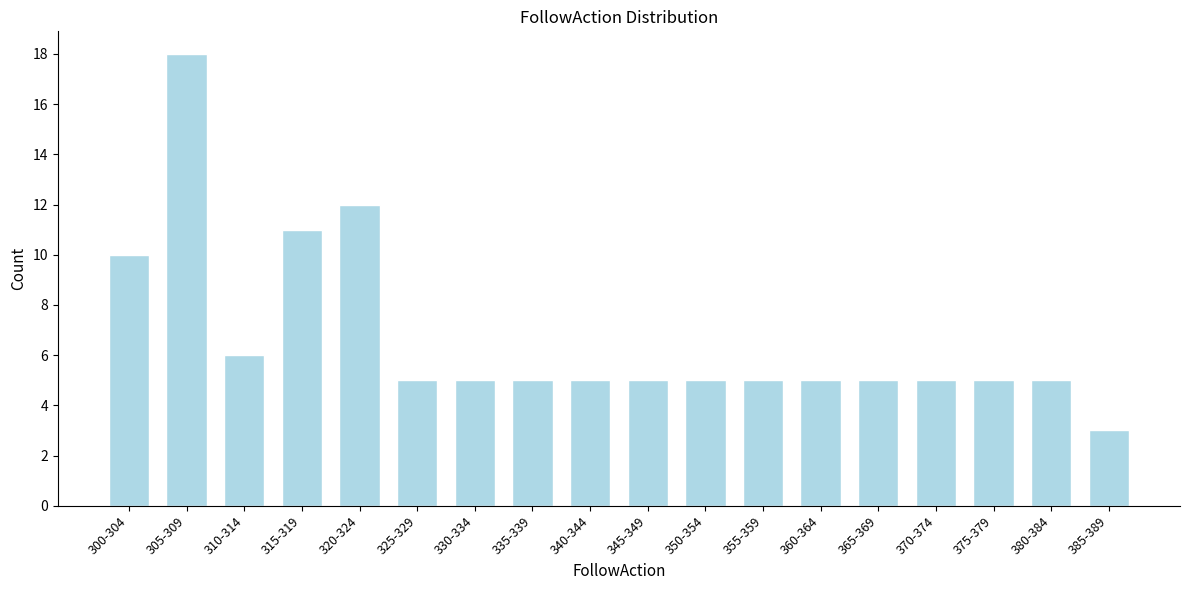

Reading left to right, list all the values displayed in this chart.

300-304=10	305-309=18	310-314=6	315-319=11	320-324=12	325-329=5	330-334=5	335-339=5	340-344=5	345-349=5	350-354=5	355-359=5	360-364=5	365-369=5	370-374=5	375-379=5	380-384=5	385-389=3